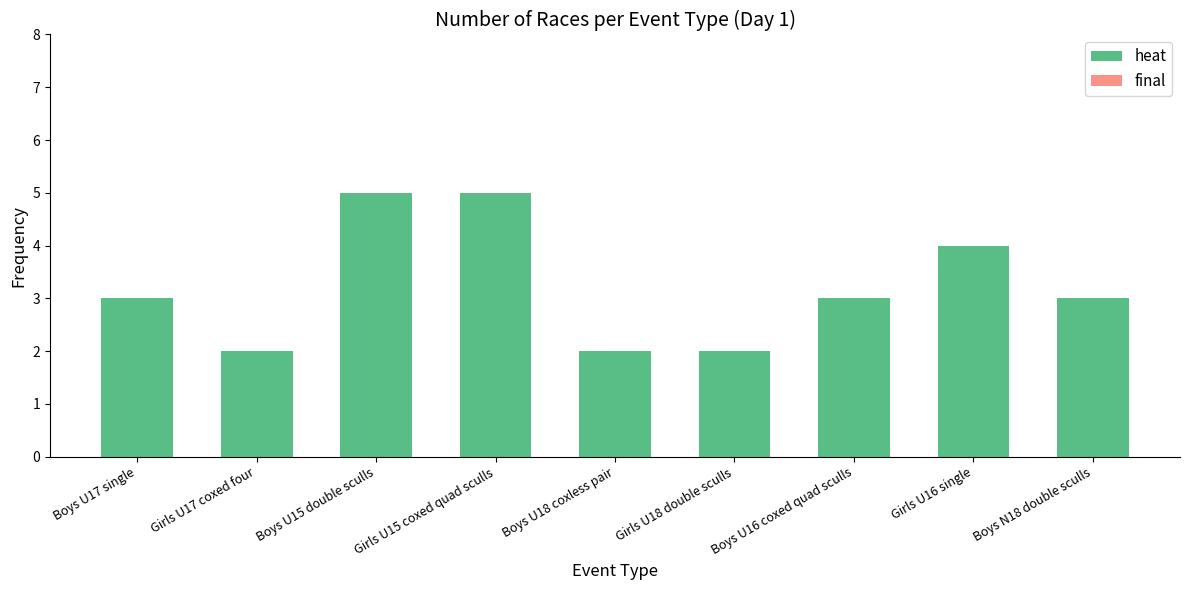

What is the label of the 7th bar from the left?

Boys U16 coxed quad sculls